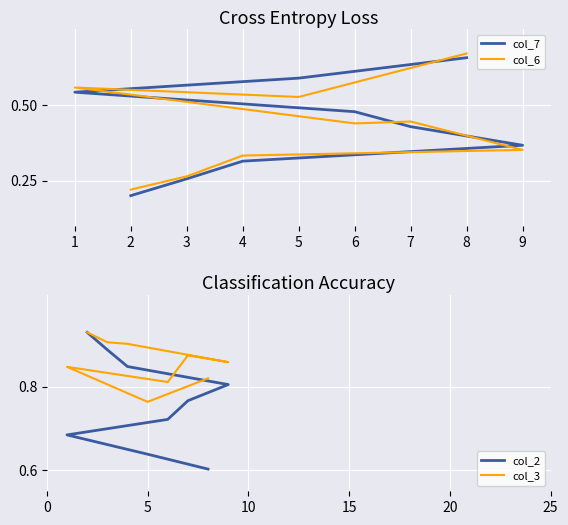

Which series has the largest total across all categories?

col_3